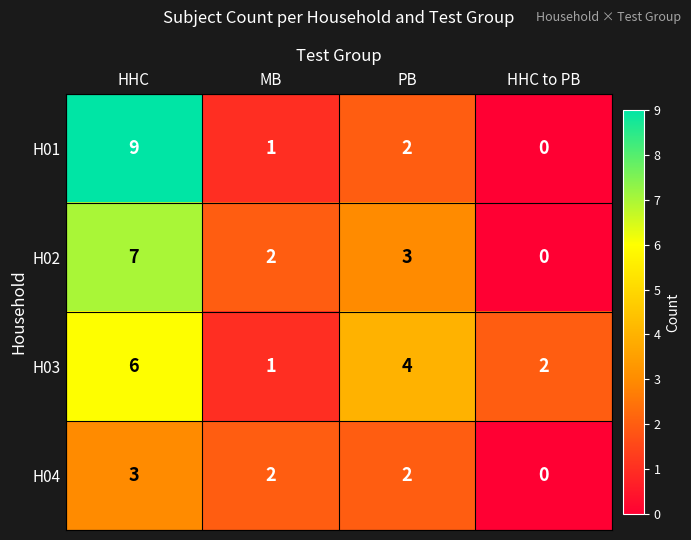

At which category is the sum across all series the highest?

HHC